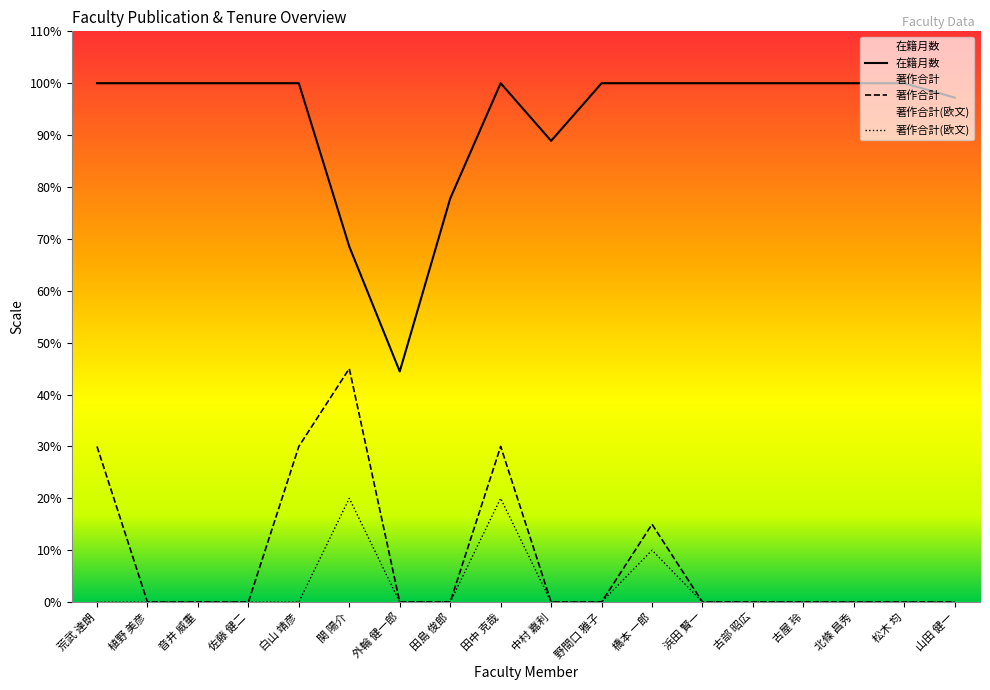

Is it true that 著作合計(欧文) equals -13.8 at 山田 健一?

False